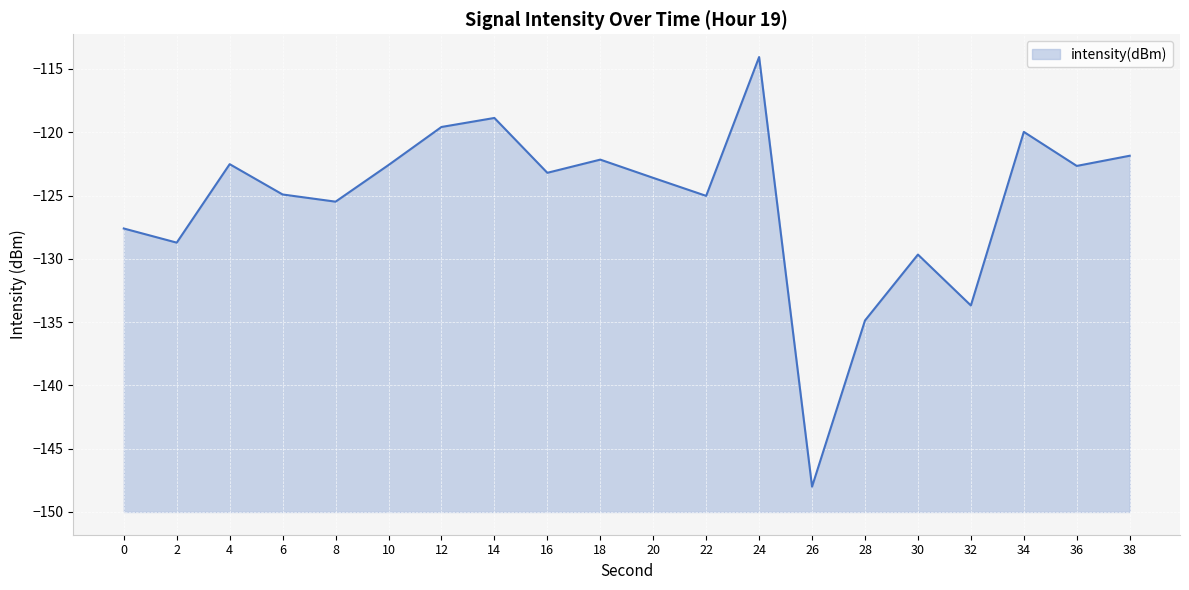

What is the sum of the values at 4 and 12?

-242.1